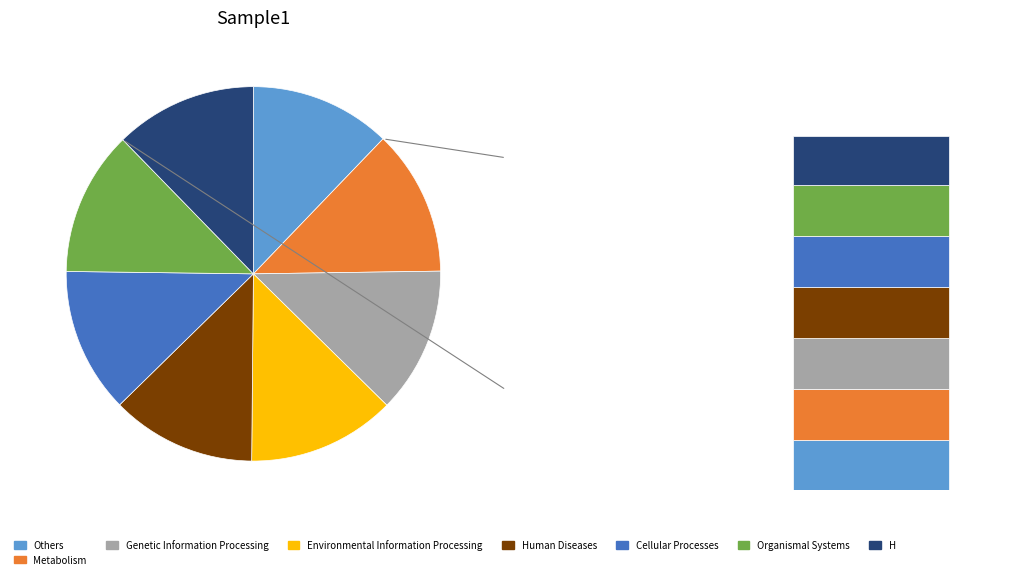

To the nearest percent, what is the combined percentage of B and H?

25%